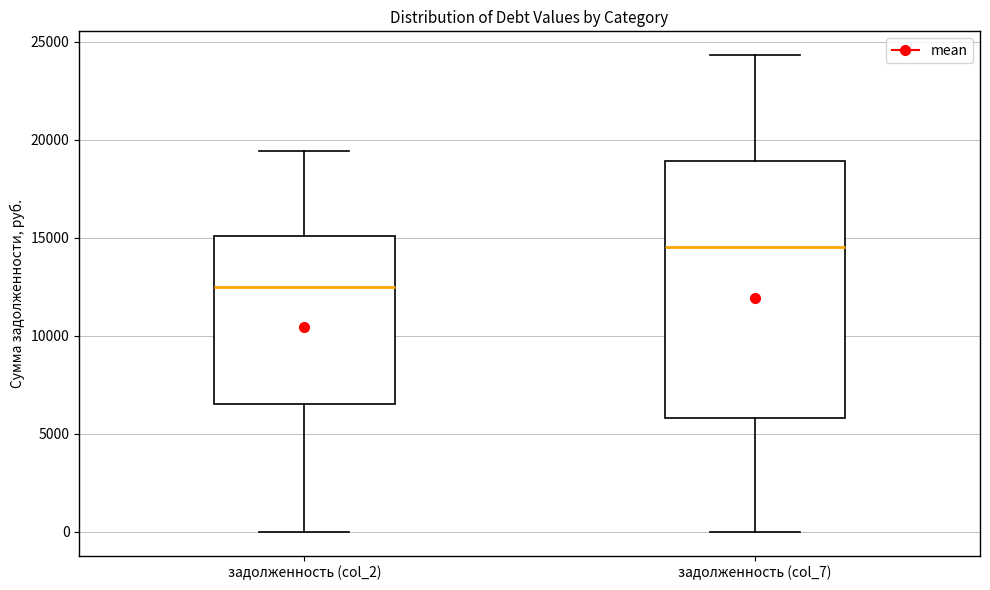

Which box has the highest median line?

задолженность (col_7)